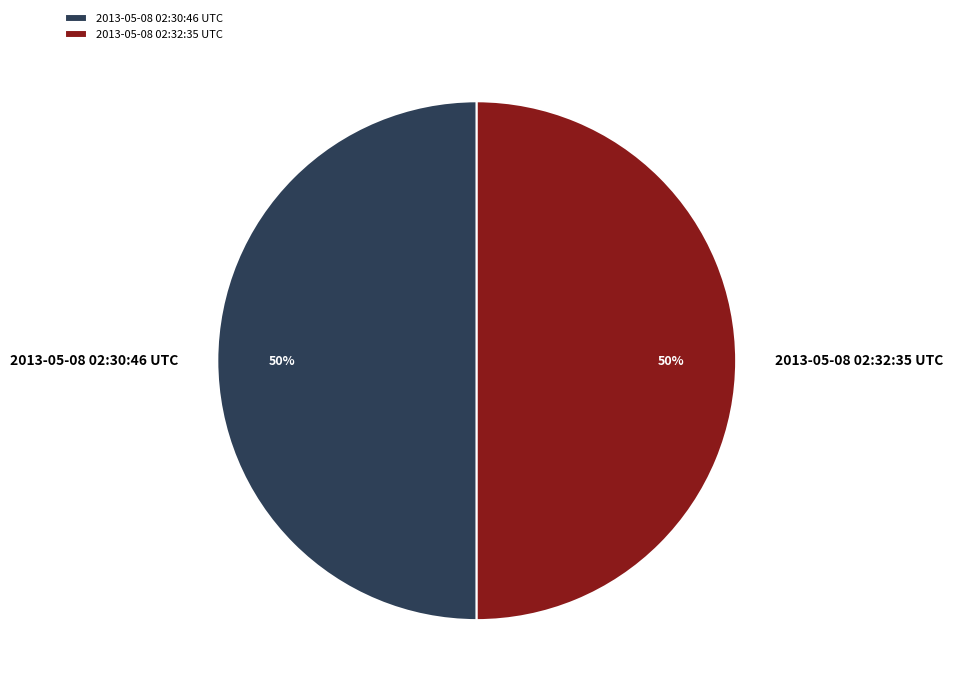

To the nearest percent, what portion does 2013-05-08 02:30:46 UTC represent?

50%